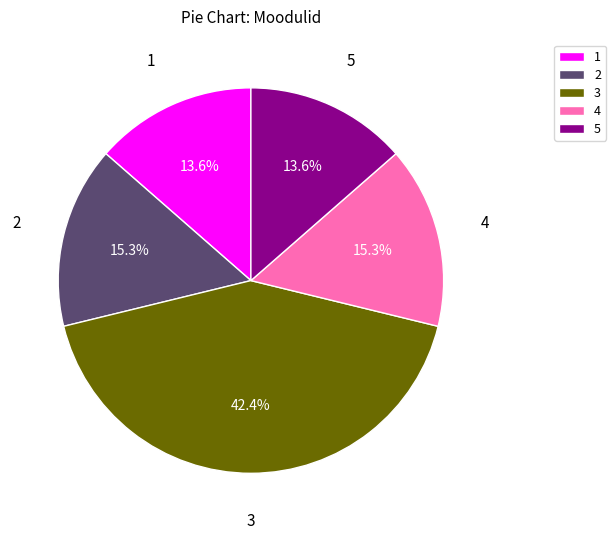

Approximately how many times larger is the value at 3 compared to 4?

2.8